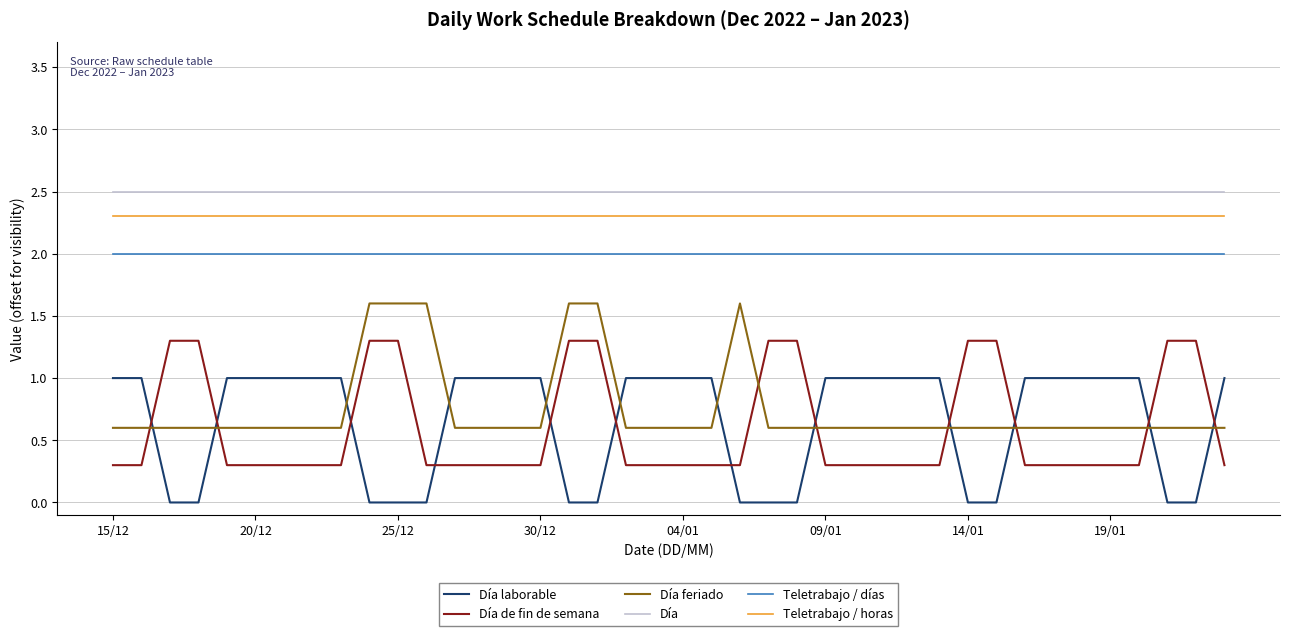

Rank the series by their maximum value, from lowest to highest.

Día laborable, Día de fin de semana, Día feriado, Teletrabajo / días, Teletrabajo / horas, Día